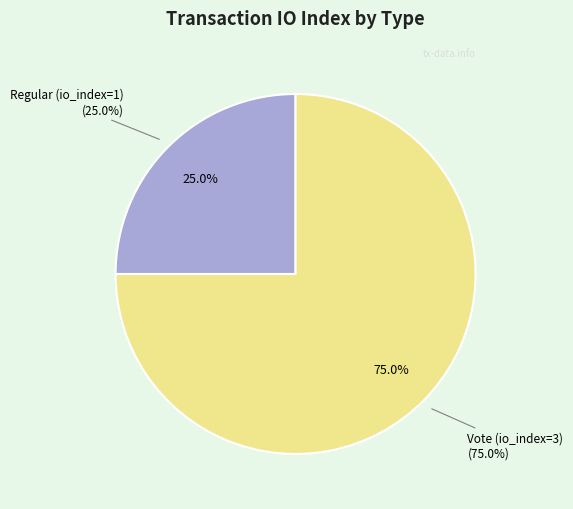

How many slices are in this pie chart?

2